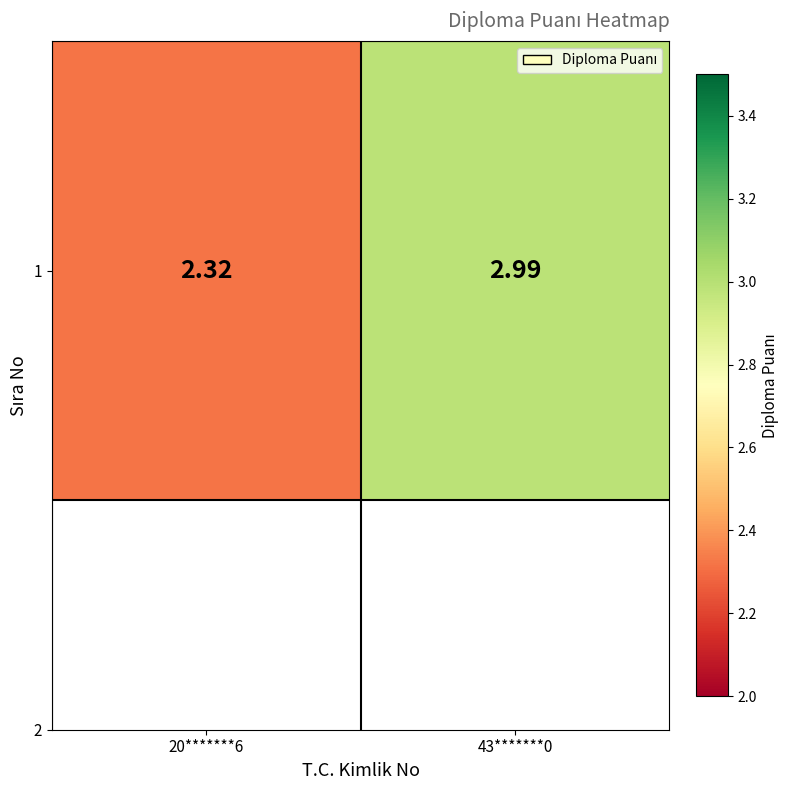

Between 20*******6 and 43*******0, which is larger?

43*******0